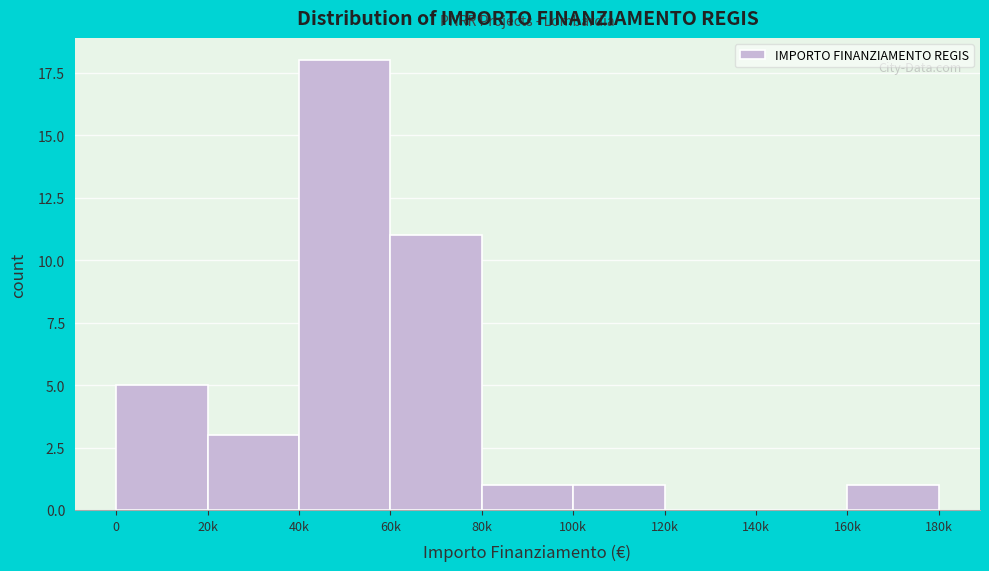

Reading left to right, extract all data points from this chart.

0=5	20k=3	40k=18	60k=11	80k=1	100k=1	120k=0	140k=0	160k=1